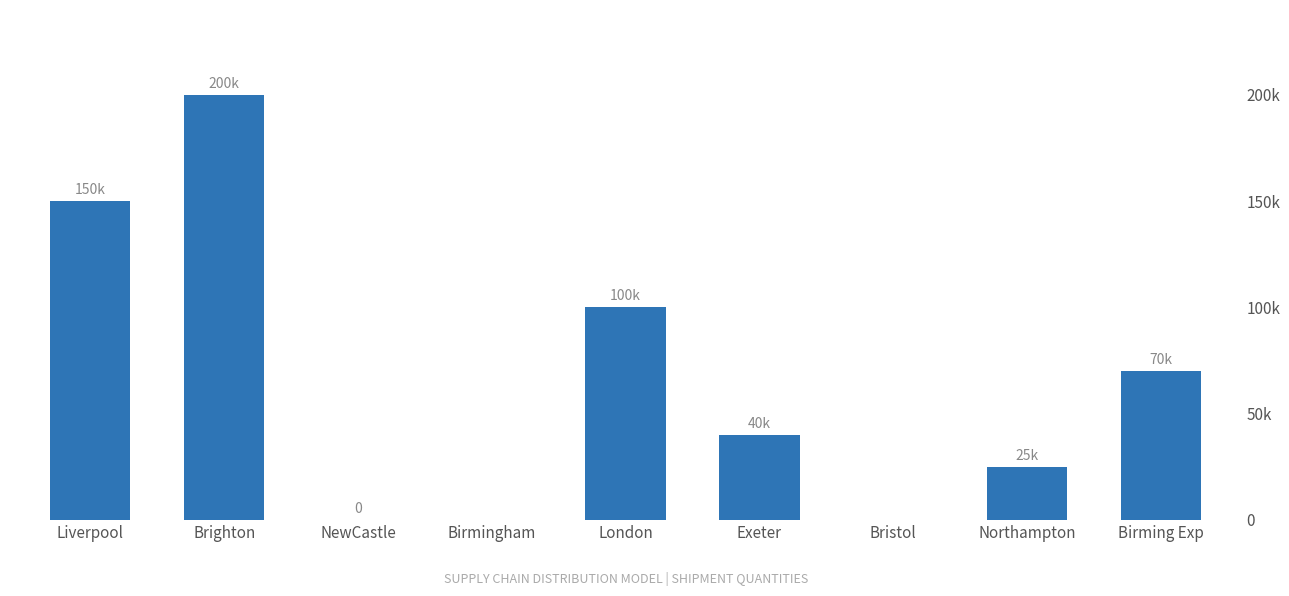

Reading right to left, what are all the values shown in this chart?

70000.0	25000.0	0.0	40000.0	100000.0	0.0	0.0	200000.0	150000.0